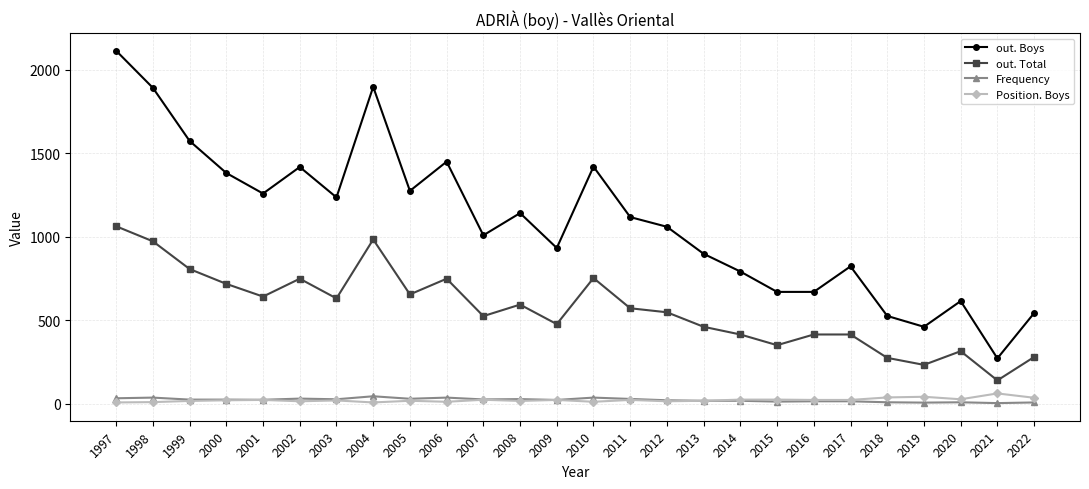

What is the sum of the Position. Boys values at 2004 and 2011?

31